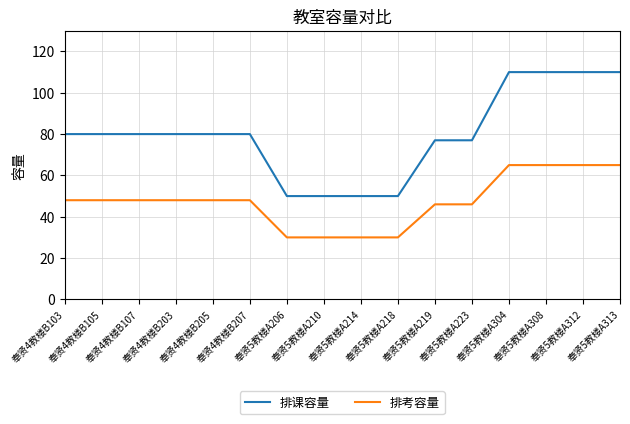

What is the difference between the maximum and minimum values in the 排课容量 series?

60